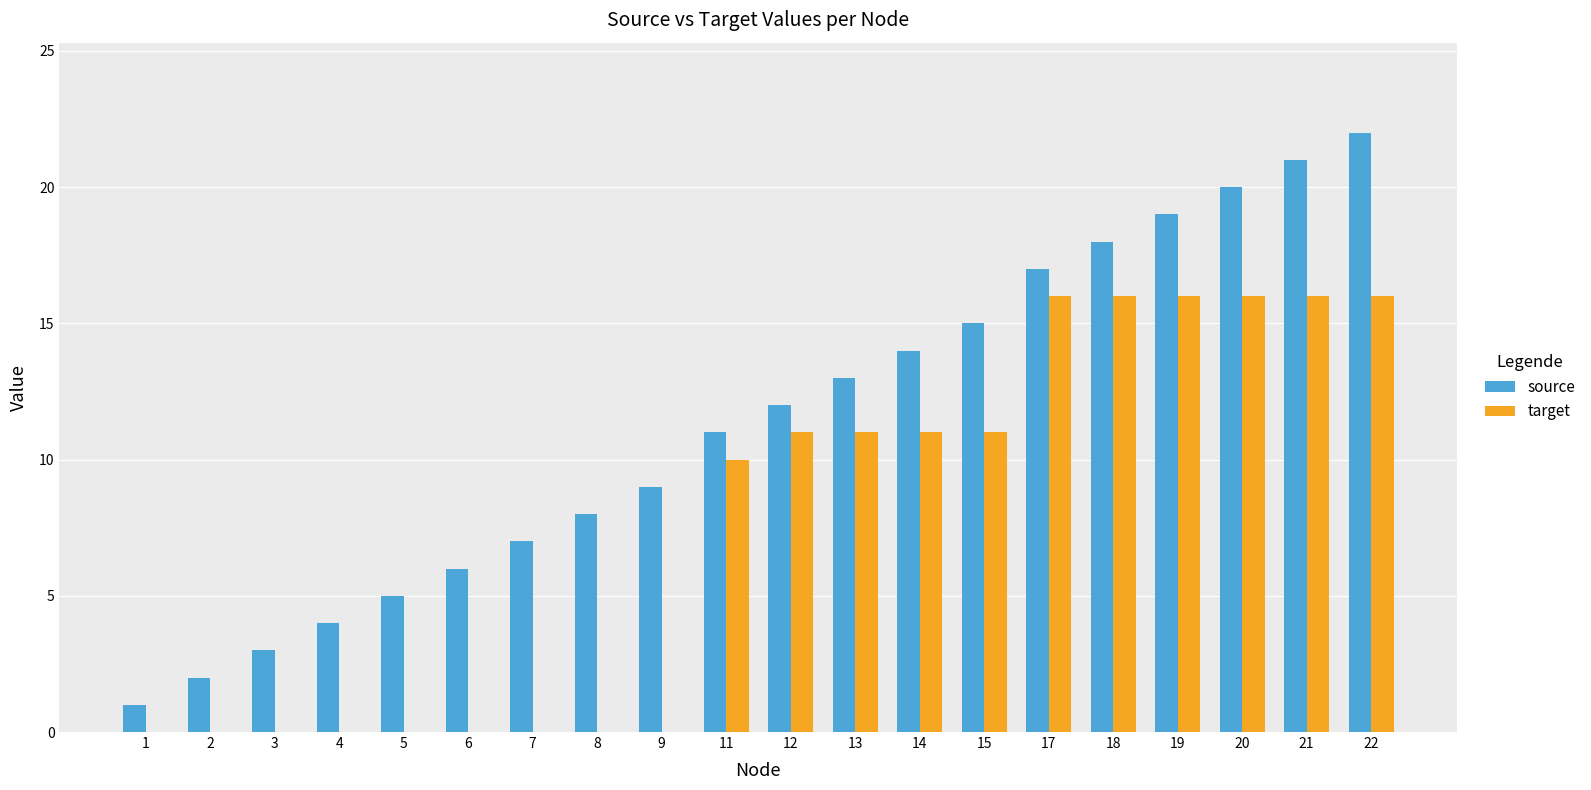

What is the highest value of the target series?

16